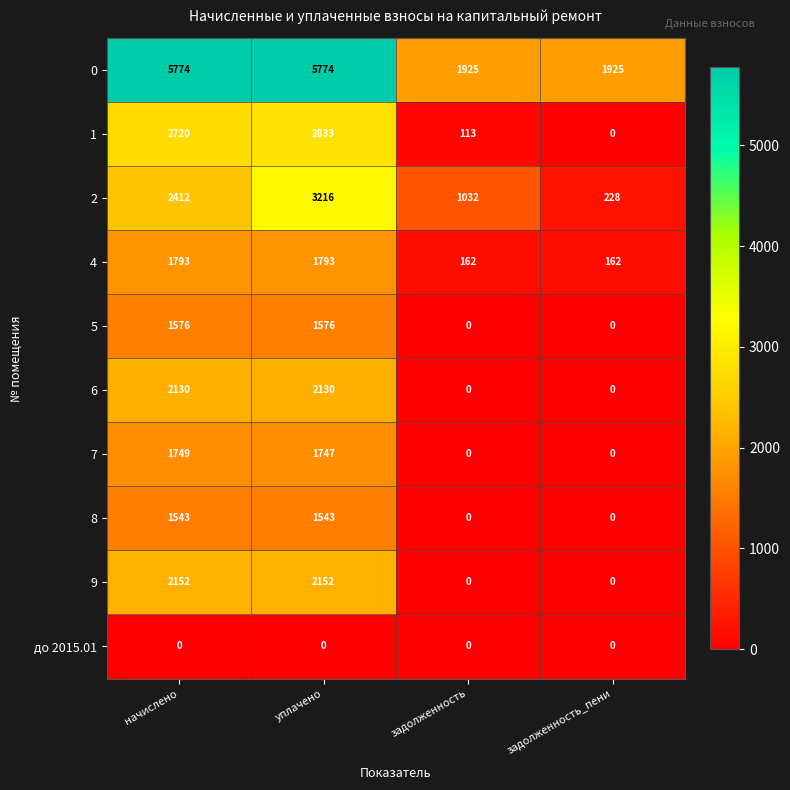

The value of до 2015.01 at уплачено is 0. True or false?

True